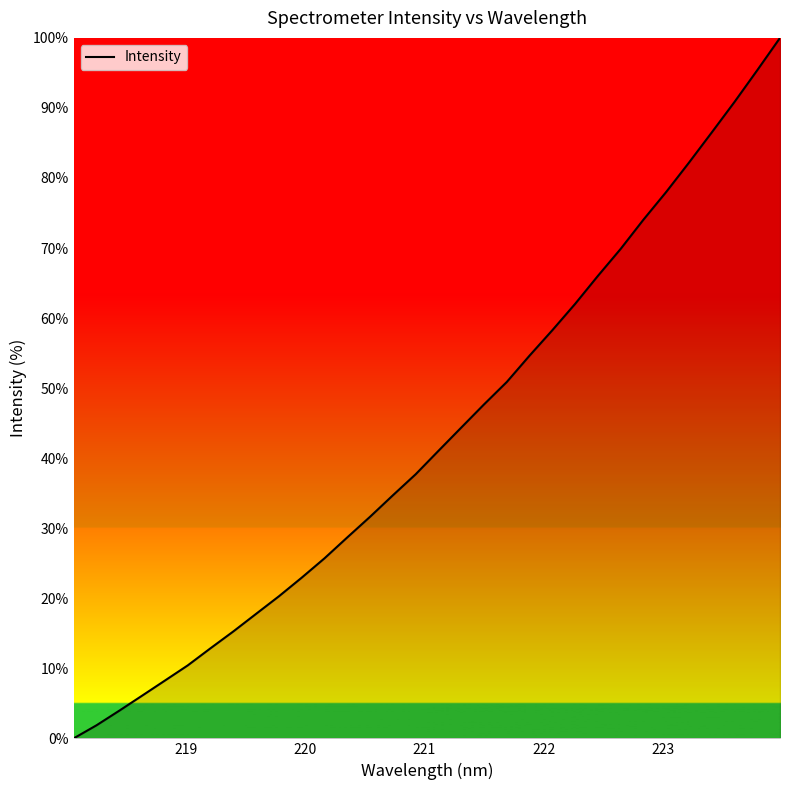

What is the greatest value displayed?

100.0